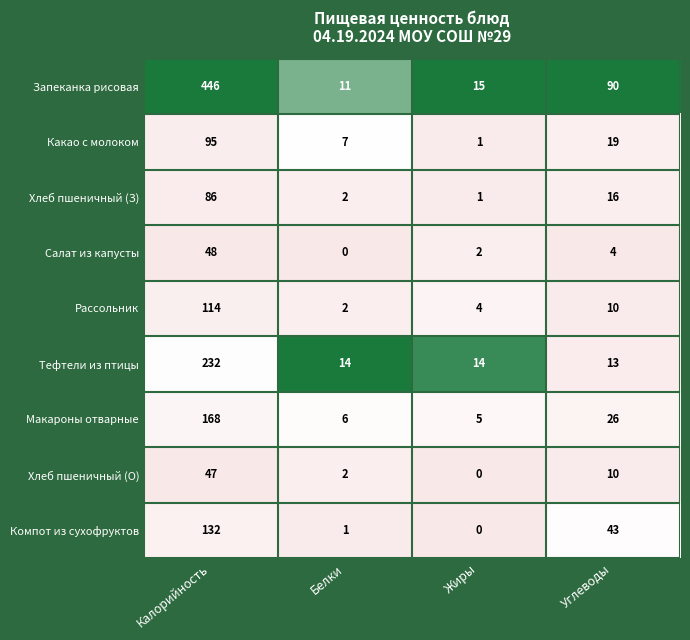

Which series has the widest spread of values?

Запеканка рисовая